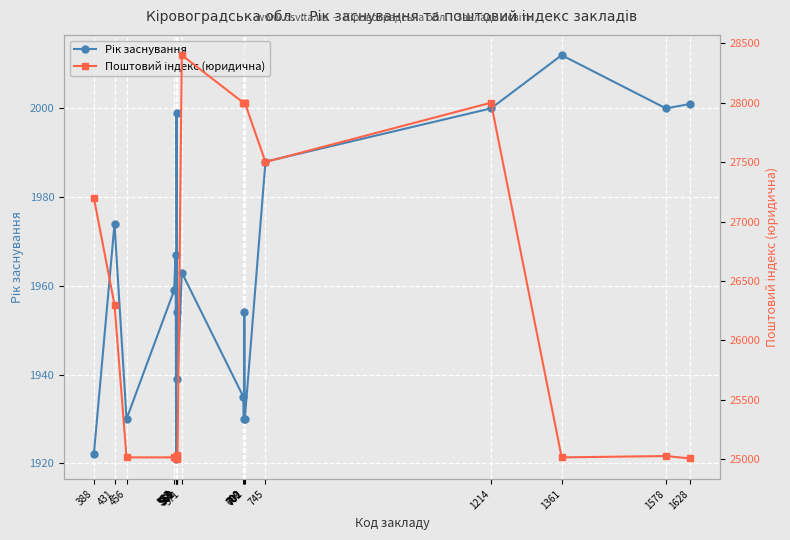

Is it true that Поштовий індекс (юридична) equals 28400 at 571?

True